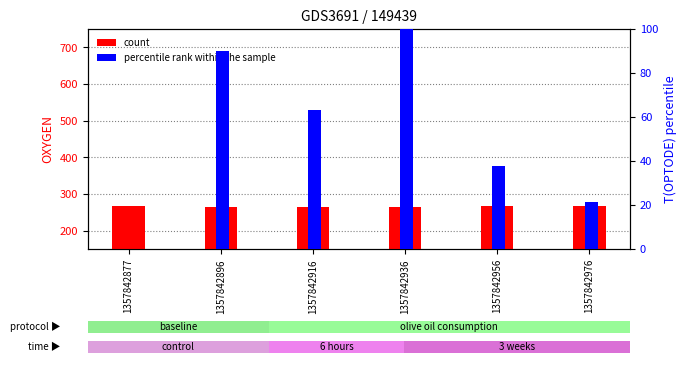

Is the value of OXYGEN (count) at 1357842877 greater than the value of T(OPTODE) (percentile rank) at 1357842936?

Yes